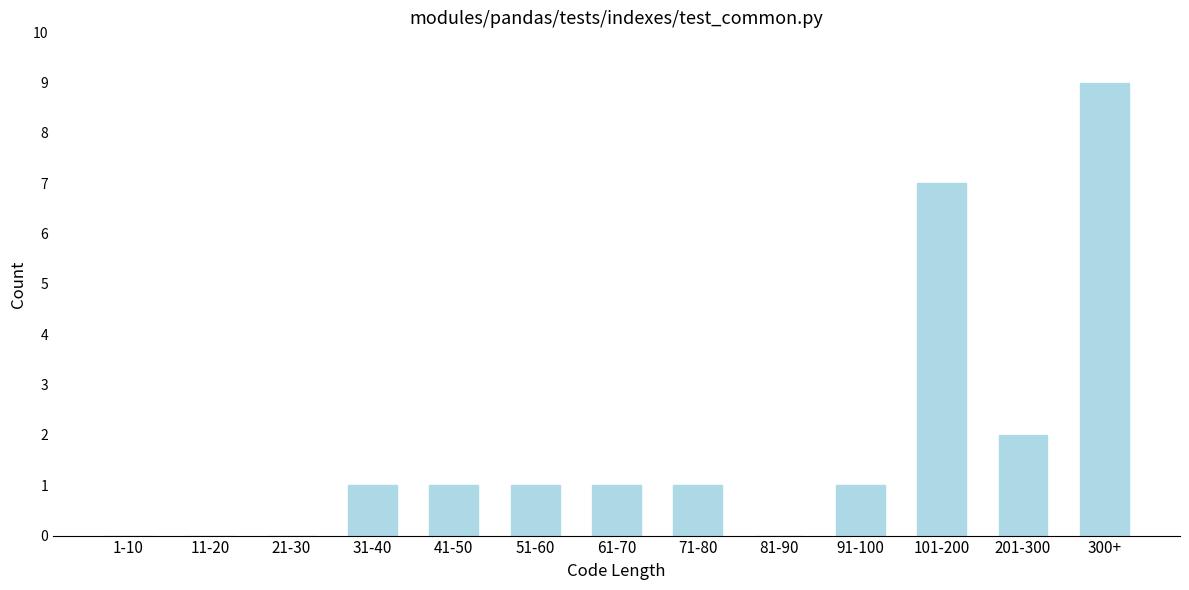

Reading left to right, transcribe all the data shown in this chart.

1-10=0	11-20=0	21-30=0	31-40=1	41-50=1	51-60=1	61-70=1	71-80=1	81-90=0	91-100=1	101-200=7	201-300=2	300+=9